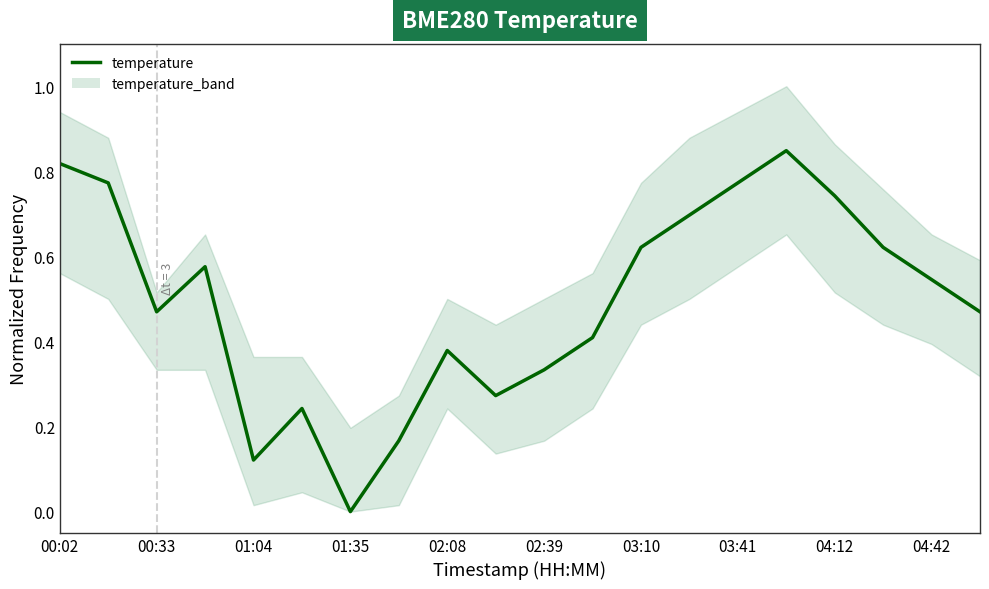

What is the difference between the maximum and minimum values?

0.8